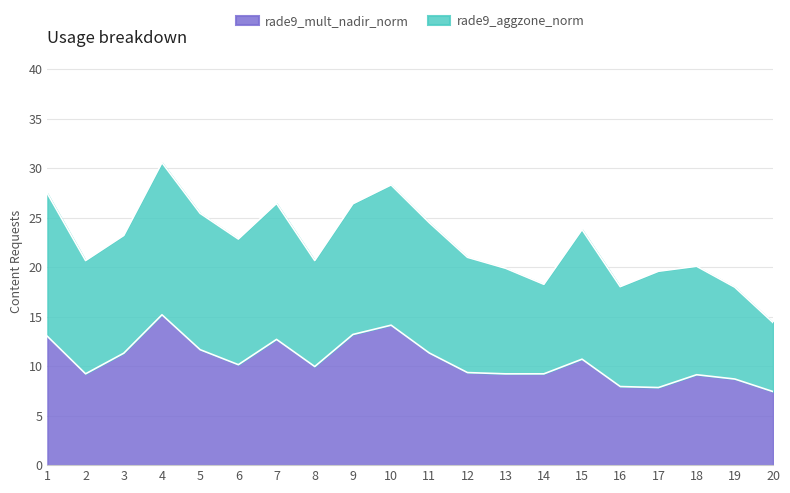

What is the sum of all values?

211.5